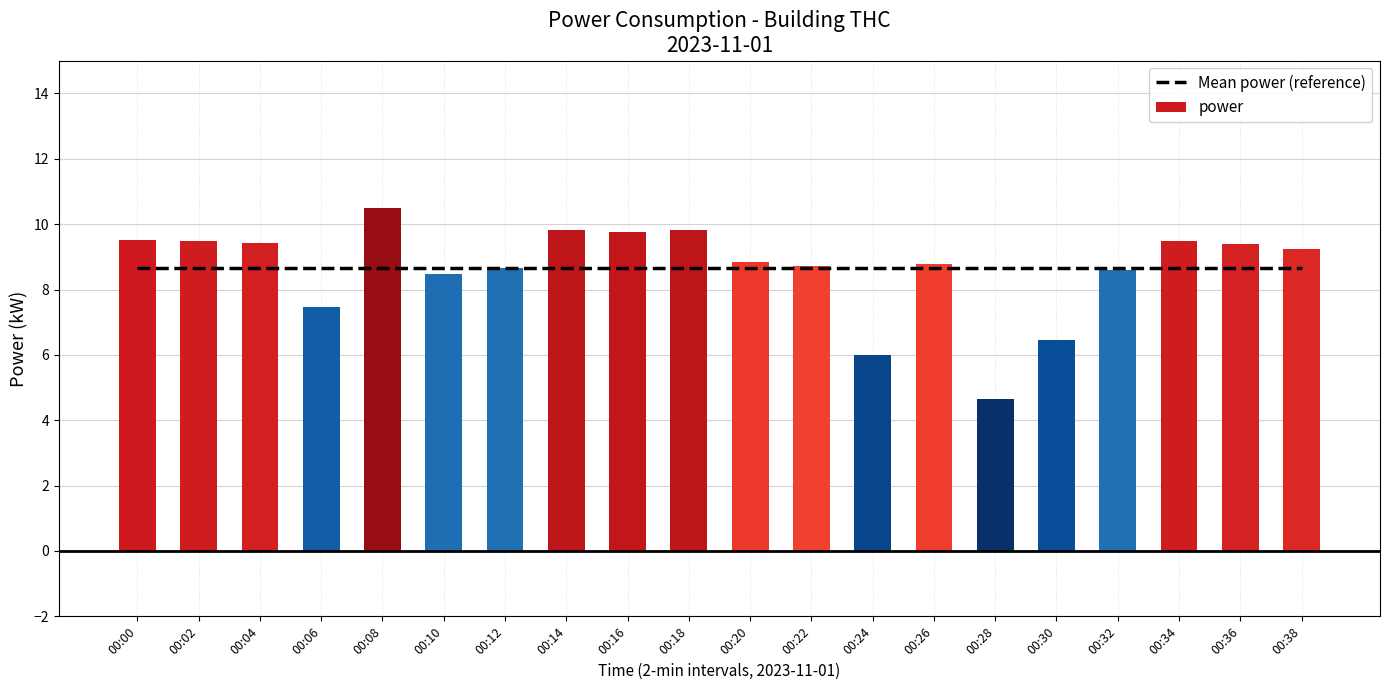

What is the spread (max minus min) of values at 00:10?

0.2